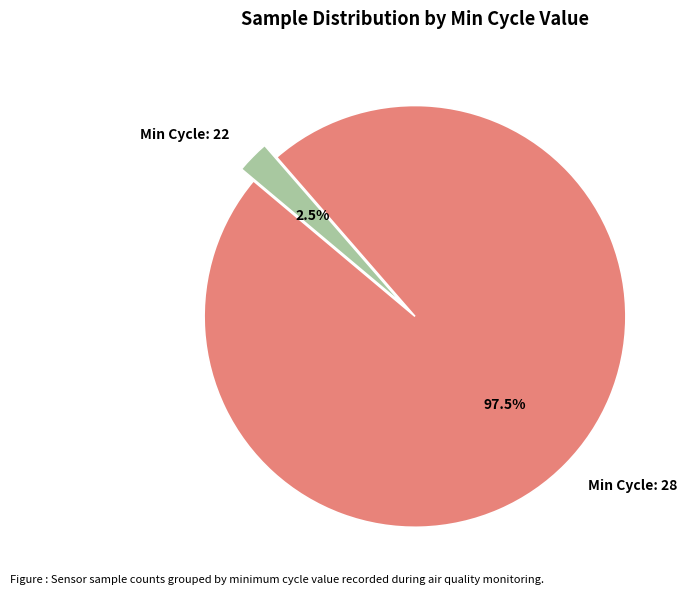

Is the sum of Min Cycle: 28 and Min Cycle: 22 greater than half?

Yes